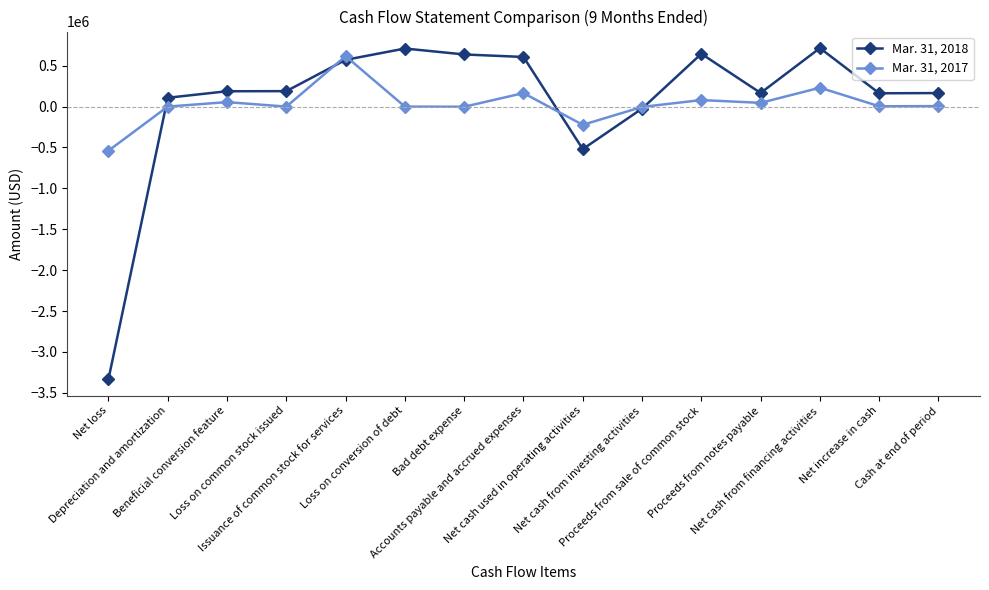

What is the label of the 7th point from the left?

Bad debt expense